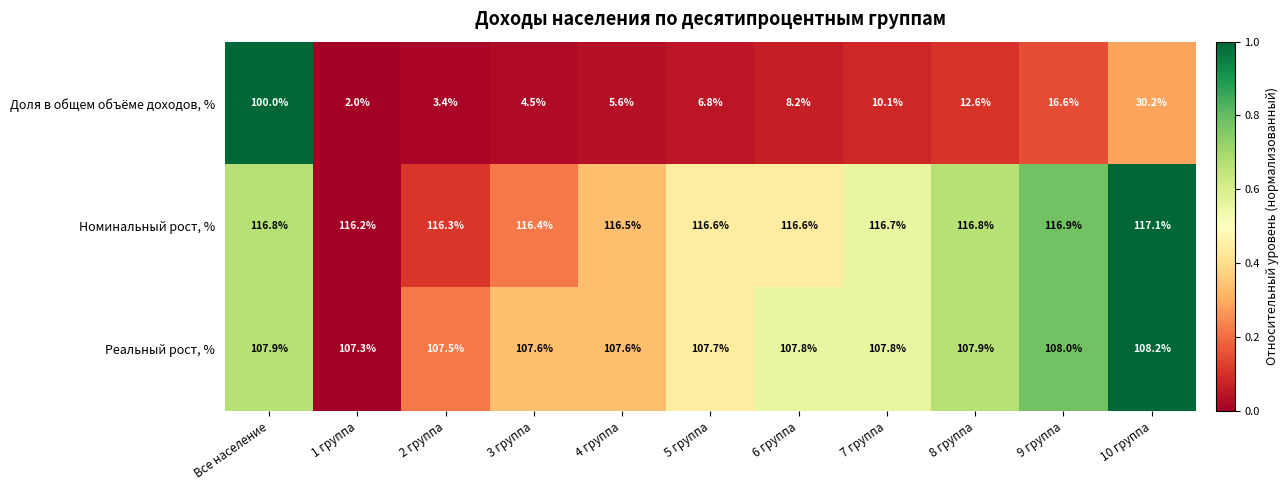

Which series has the largest total across all categories?

Номинальный рост, %